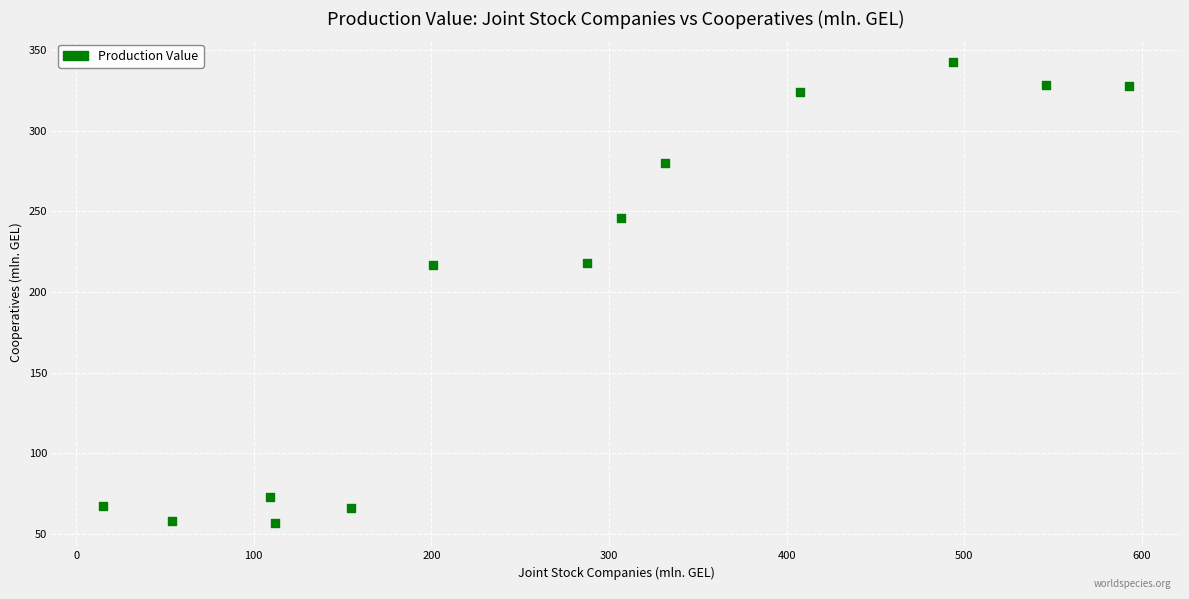

What is the range of Y values (max minus min)?

286.1